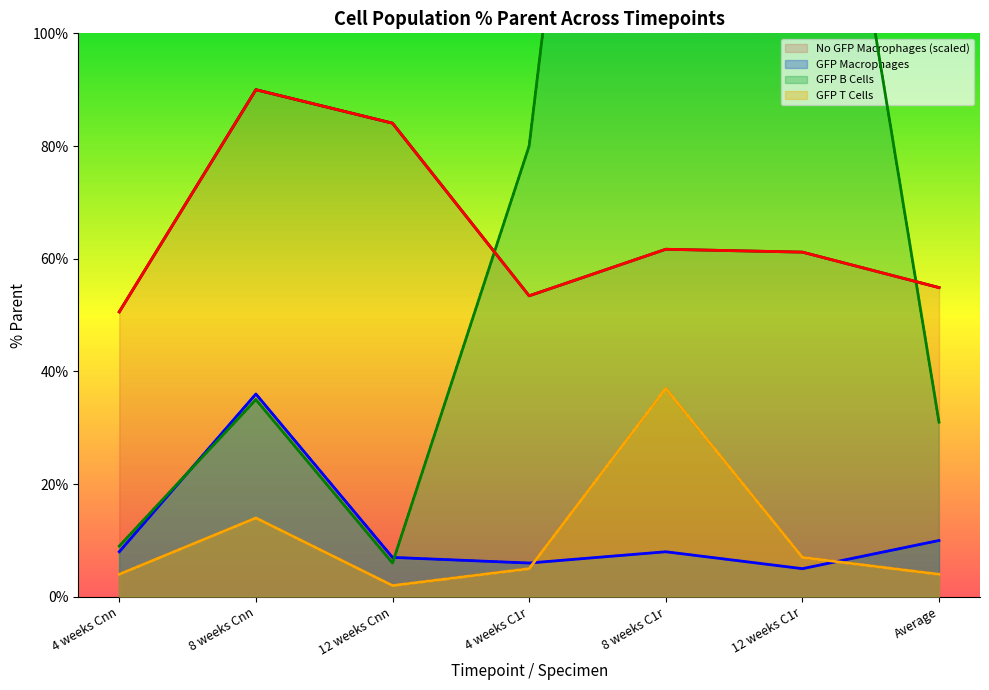

How many intersections are there between GFP Macrophages and GFP B Cells?

2